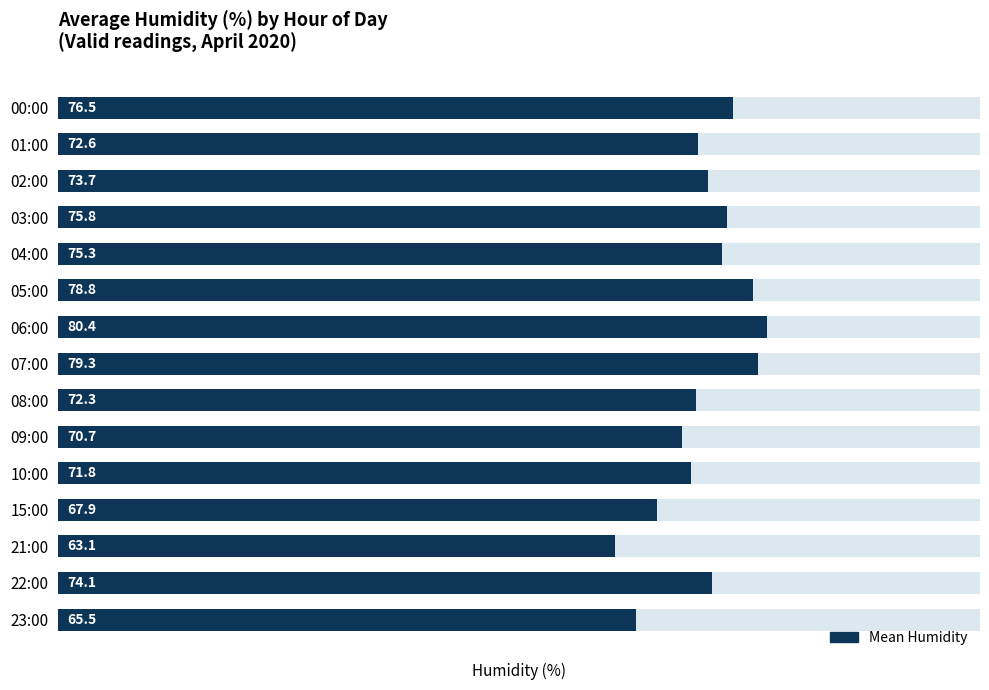

What is the difference between the maximum and minimum values?

17.3